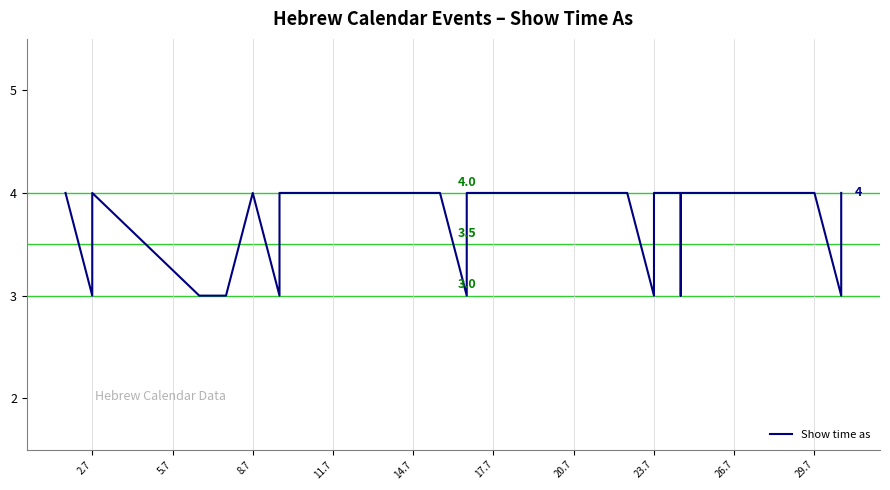

How many points are higher than both their immediate neighbors (excluding endpoints)?

2